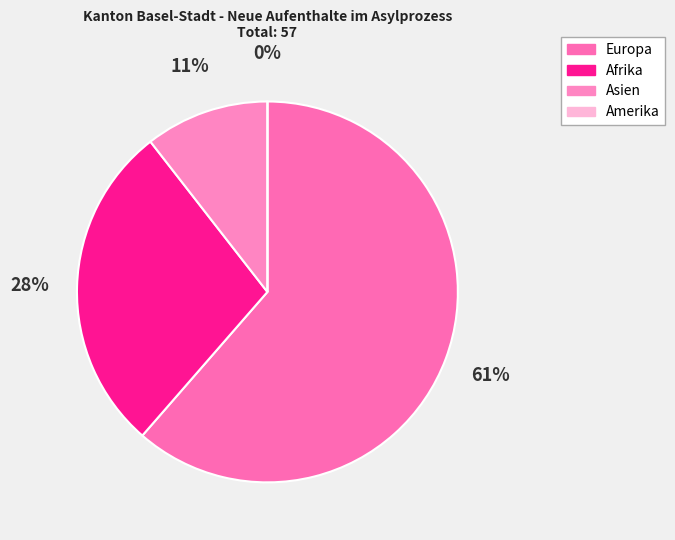

What is the largest slice in the pie chart?

Europa